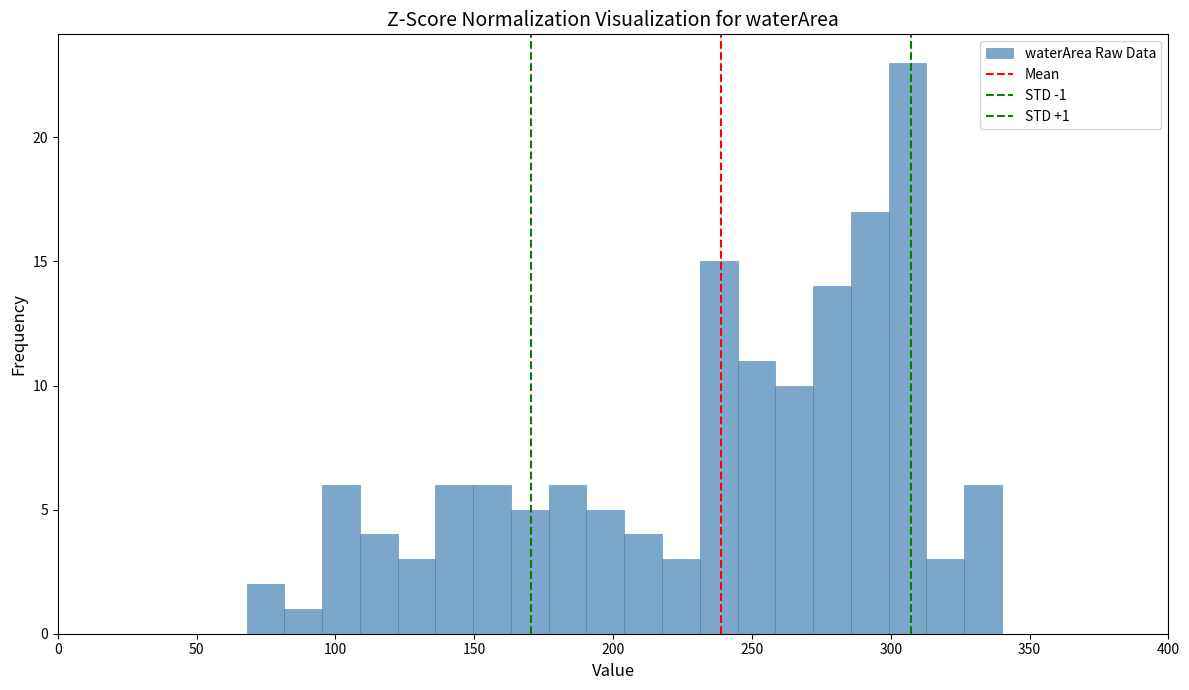

Around what value on the x-axis is the tallest bar? Give the approximate position of its centre, as read against the axis.

305